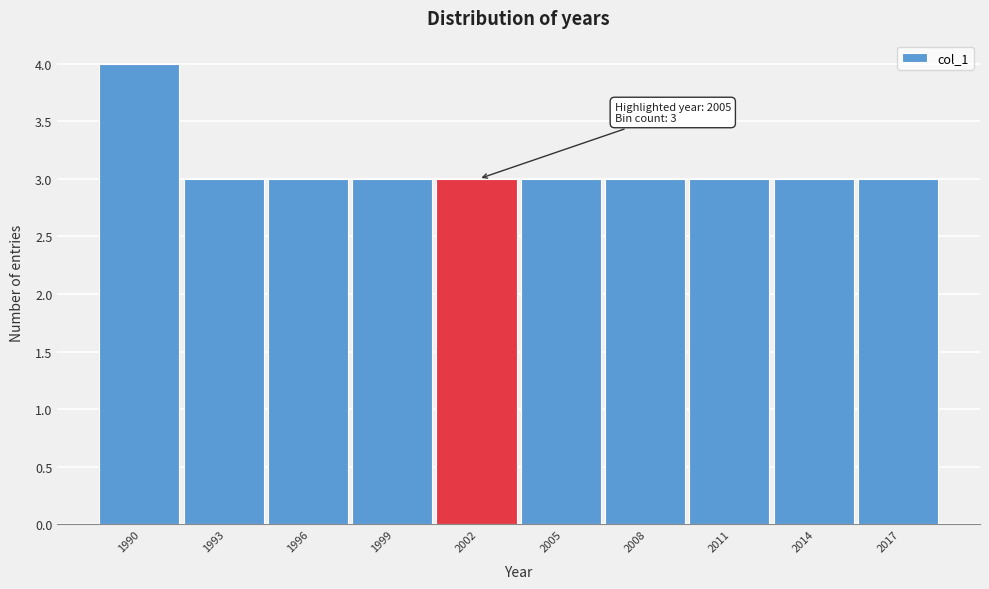

Reading right to left, list all the values displayed in this chart.

3	3	3	3	3	3	3	3	3	4